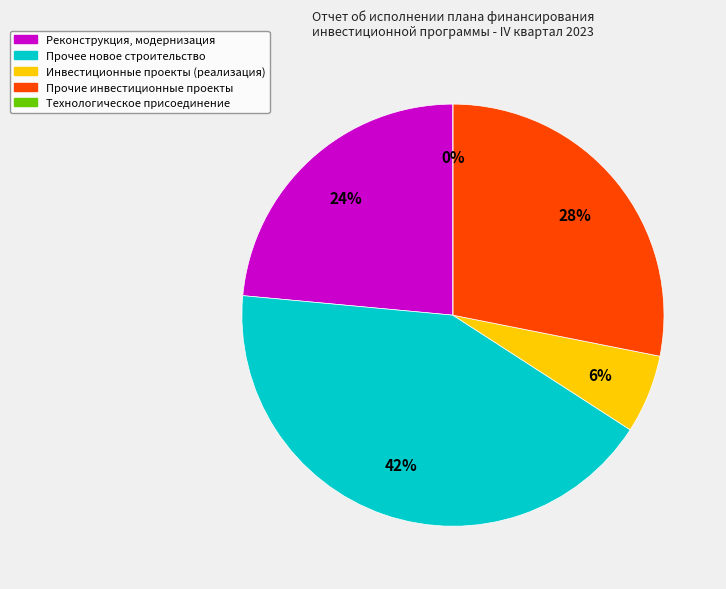

Is it true that Реконструкция, модернизация is 31% of the pie?

False